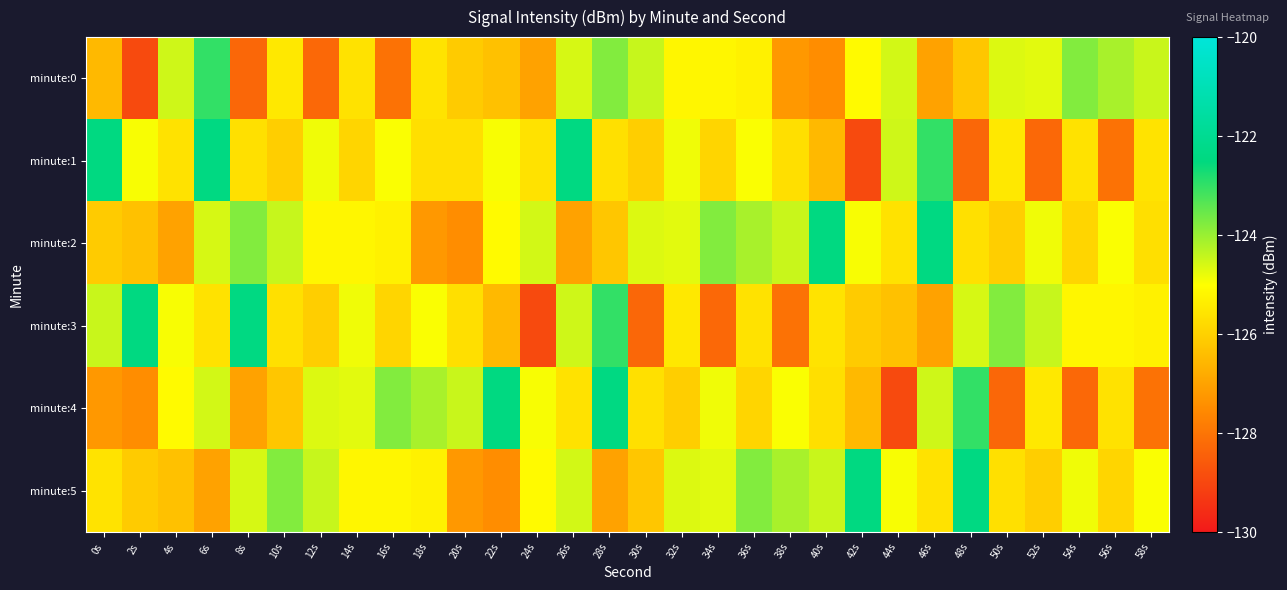

At 56s, list the series in order from largest to smallest.

minute:0, minute:2, minute:3, minute:4, minute:5, minute:1